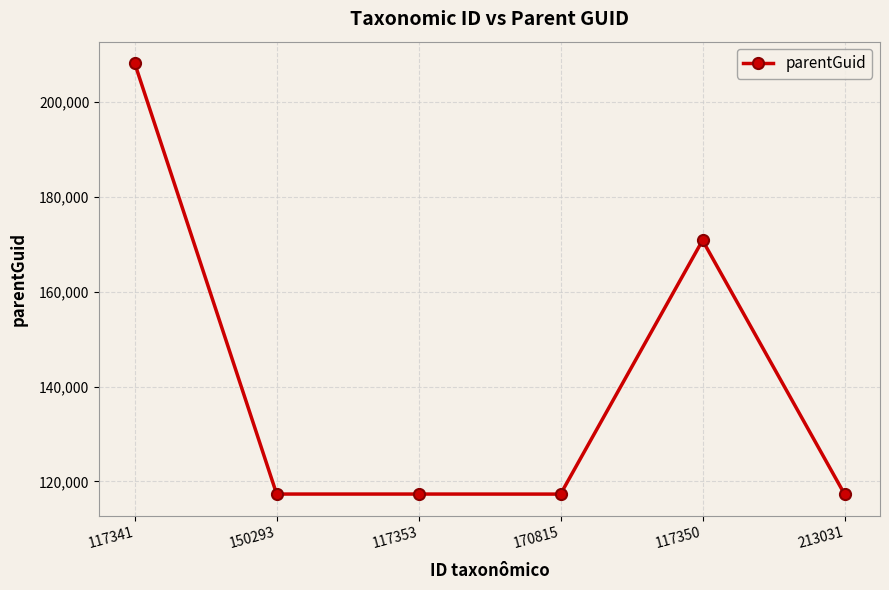

What is the change in value from 117341 to 117353?

-90794